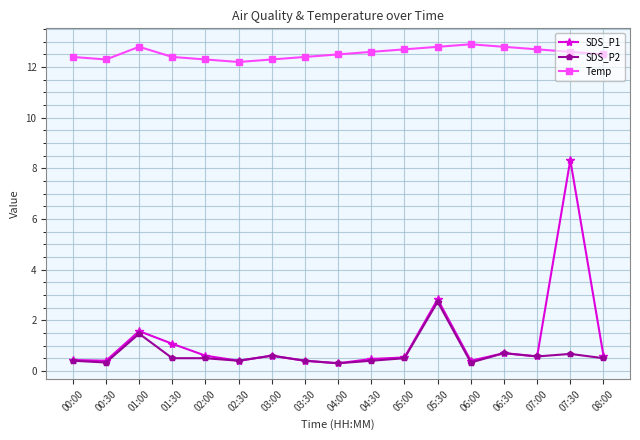

Read the Temp value at 03:00.

12.3